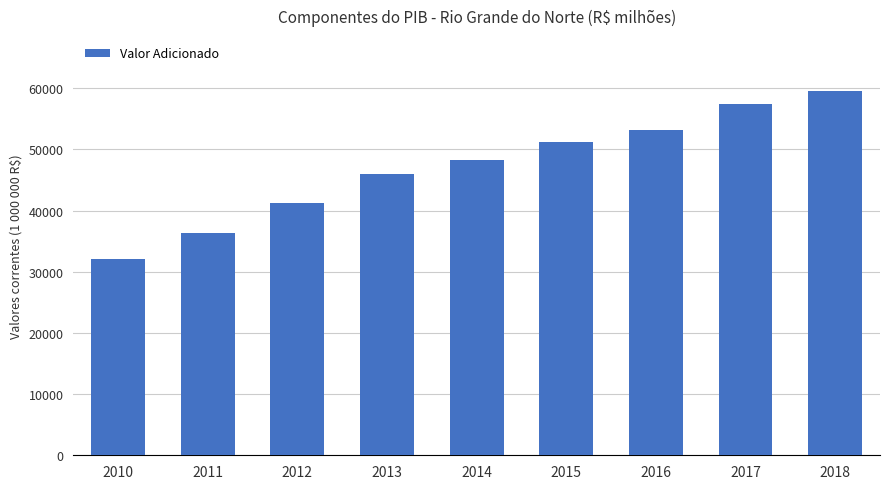

True or false: the data shows 23401.8 at 2015.

False